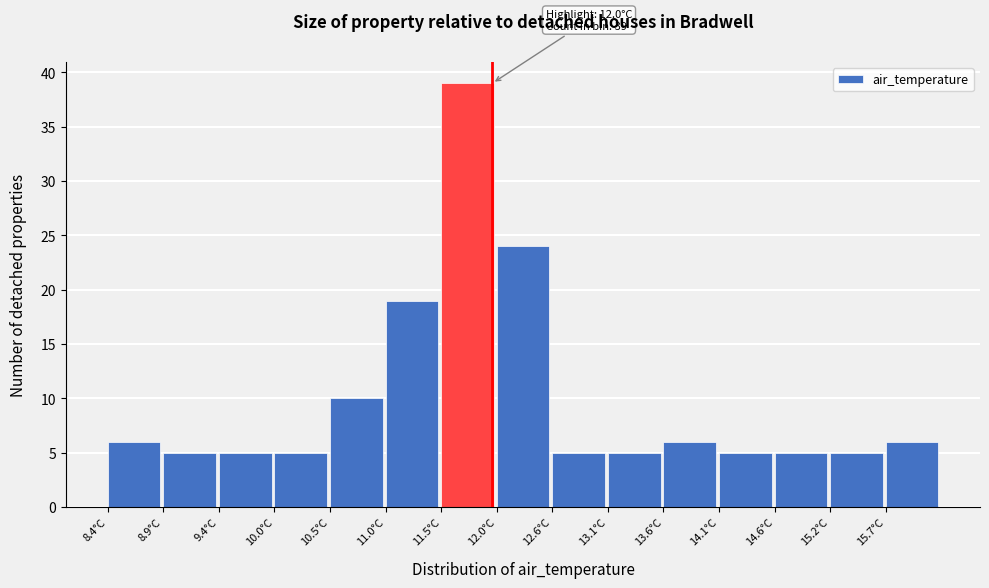

Which range on the x-axis has the tallest bar?

11.52 to 12.04